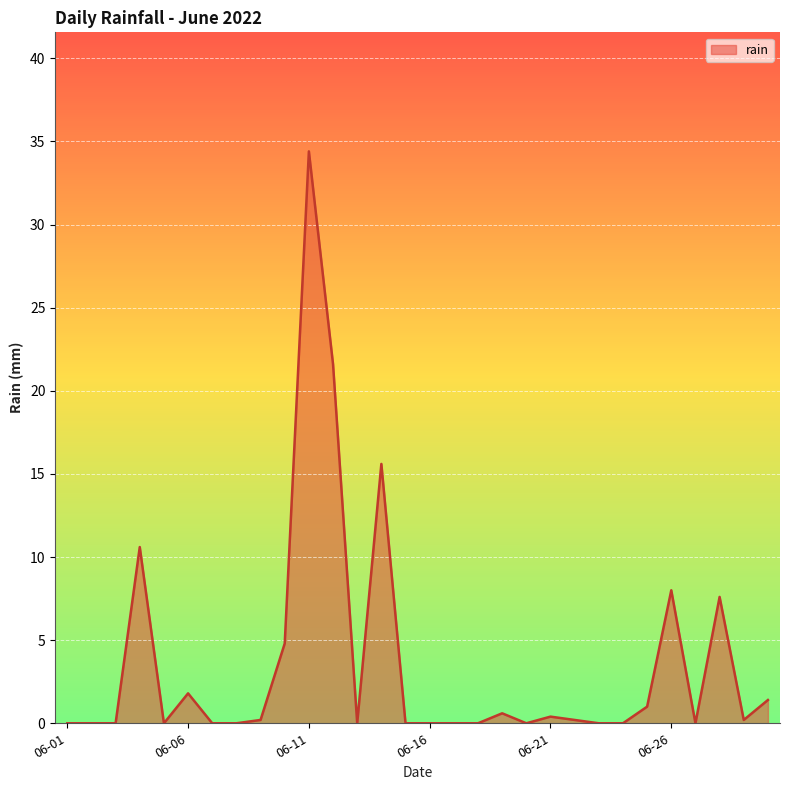

What is the greatest value displayed?

34.4